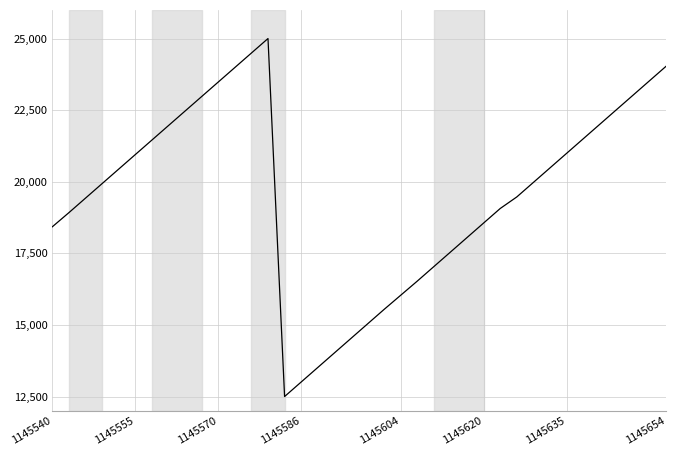

What is the minimum value shown in the chart?

12500.0